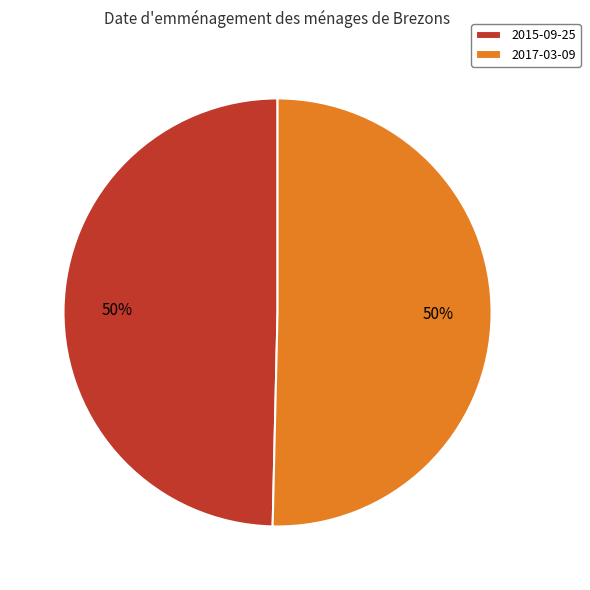

What percentage is the 2017-03-09 slice, to the nearest percent?

50%